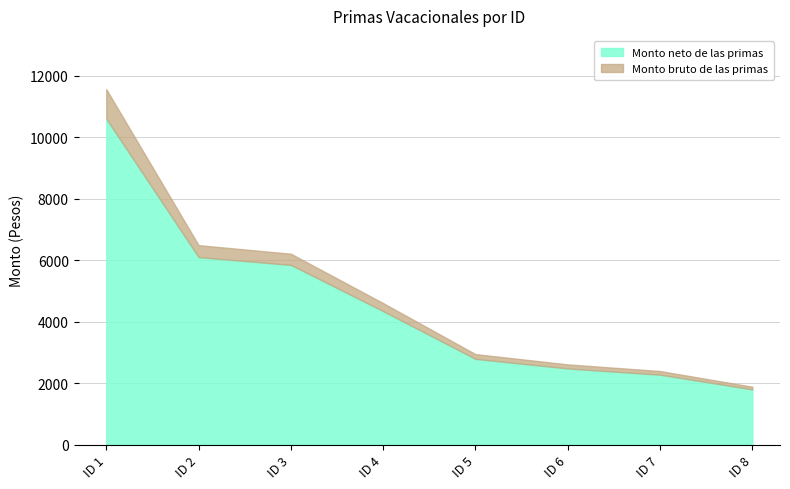

Does the chart have visible grid lines?

Yes